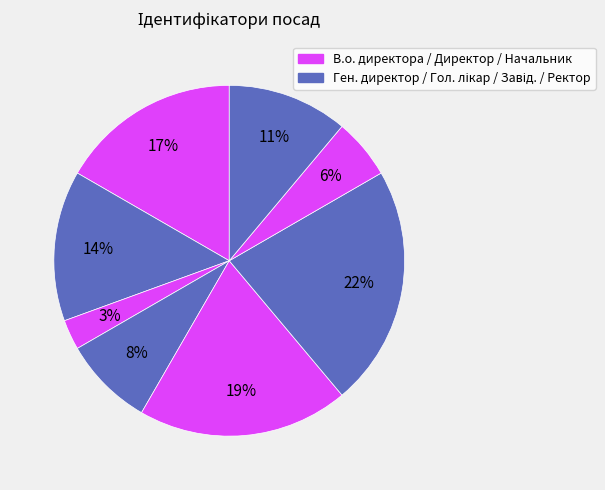

How many segments does this pie chart have?

8